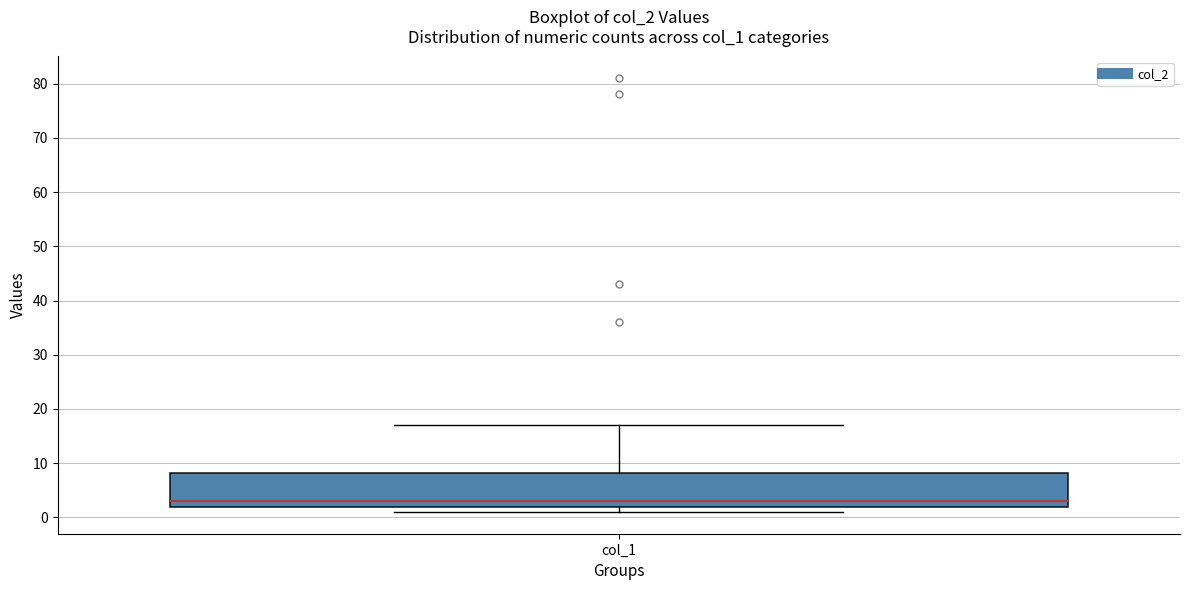

Where does the upper whisker of the box for col_1 end on the y-axis? The values are not printed on the chart, so give them approximately, as read against the axis.

17